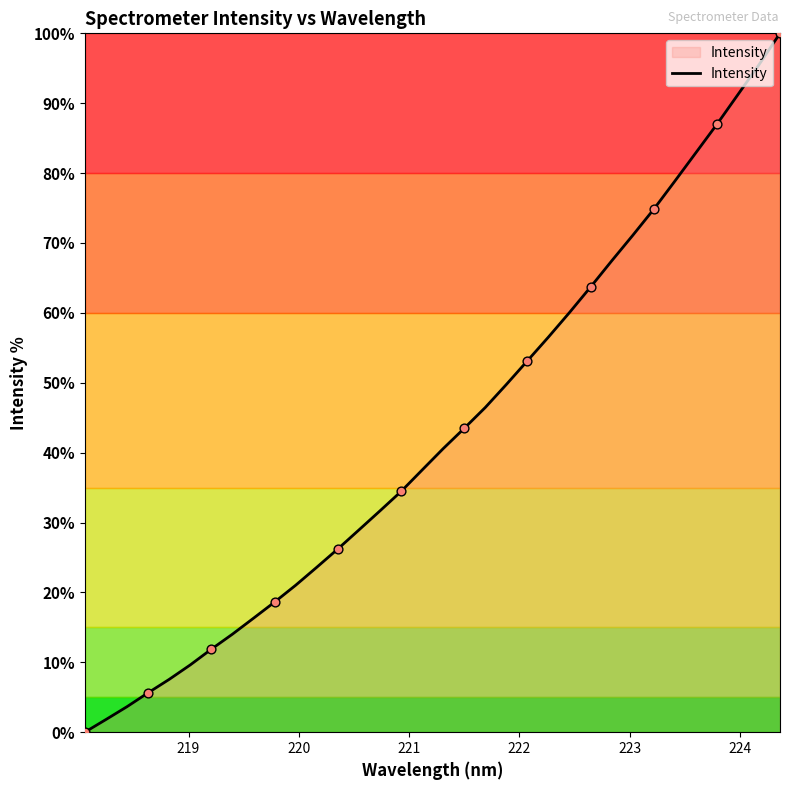

What is the difference between the maximum and minimum values?

100.0